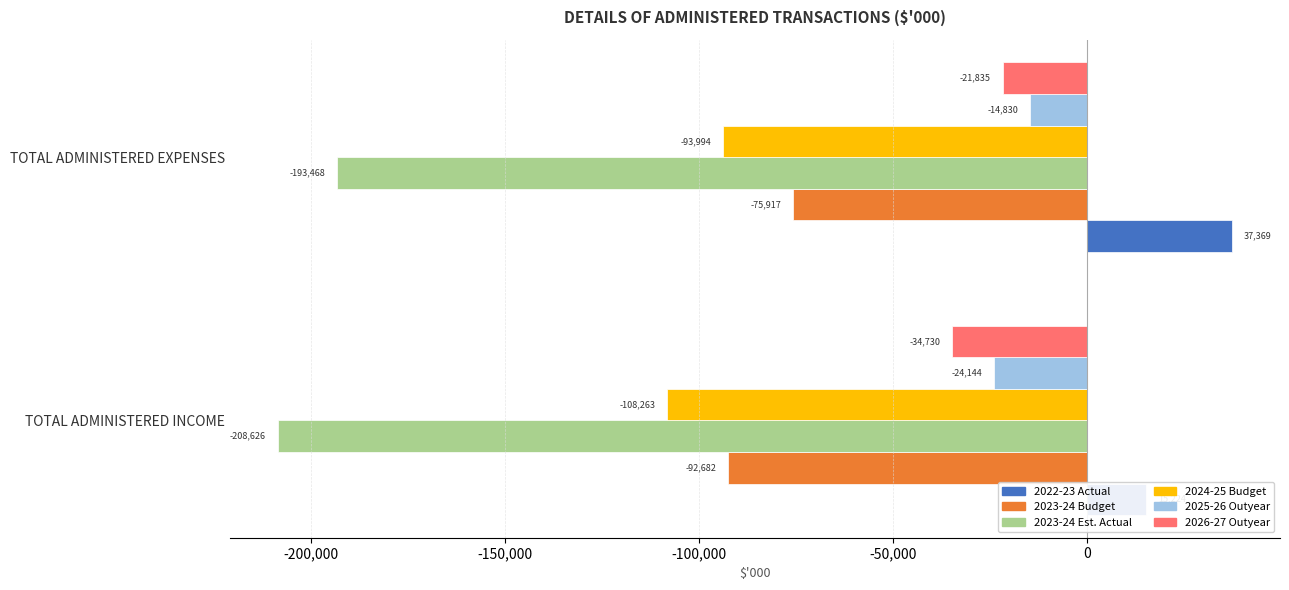

Are the bars horizontal?

Yes